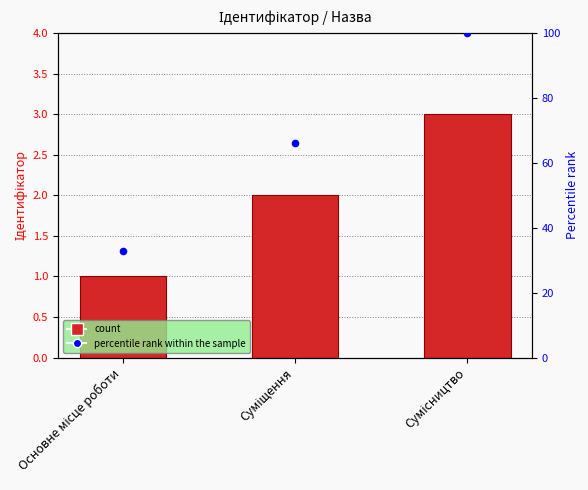

At which category is the sum across all series the highest?

Сумісництво